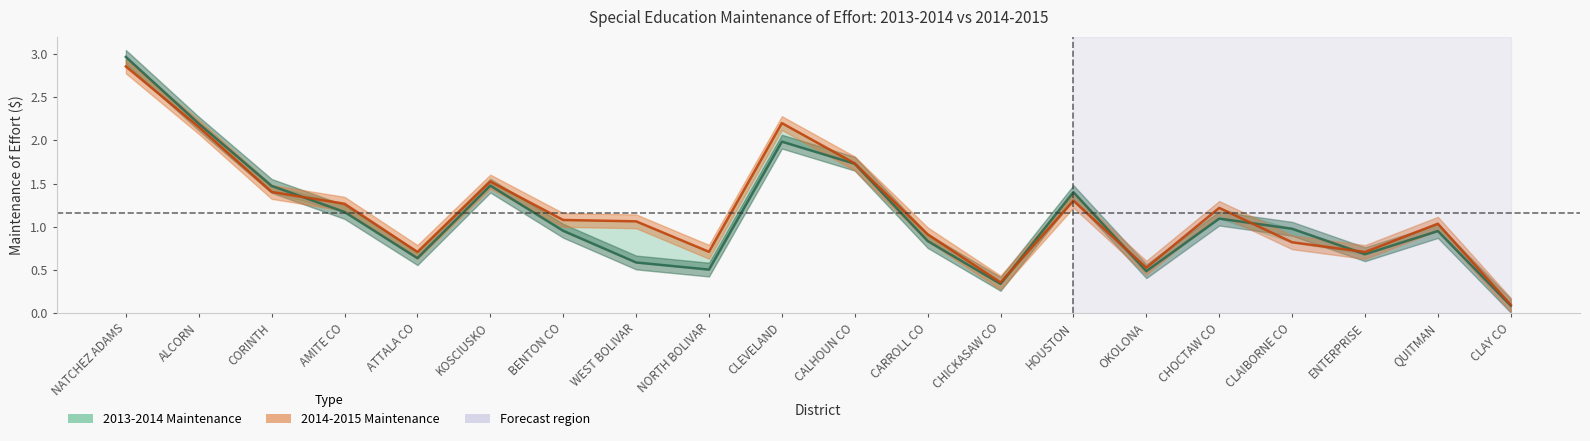

What are all the series names shown in the legend?

2013-2014 Maintenance, 2014-2015 Maintenance